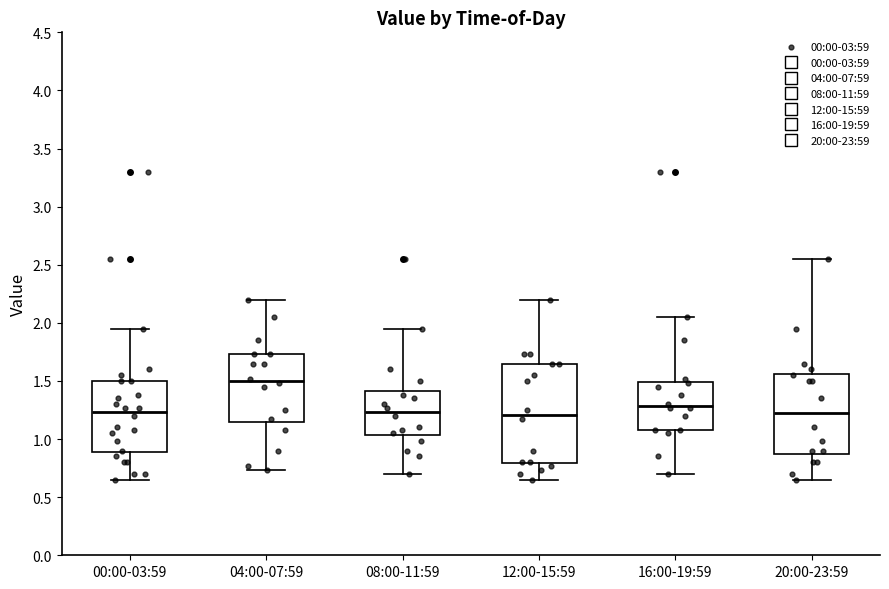

Which box has the highest median line?

04:00-07:59